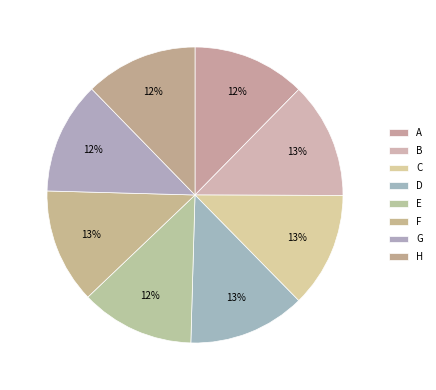

To the nearest percent, what is the combined percentage of B and E?

25%